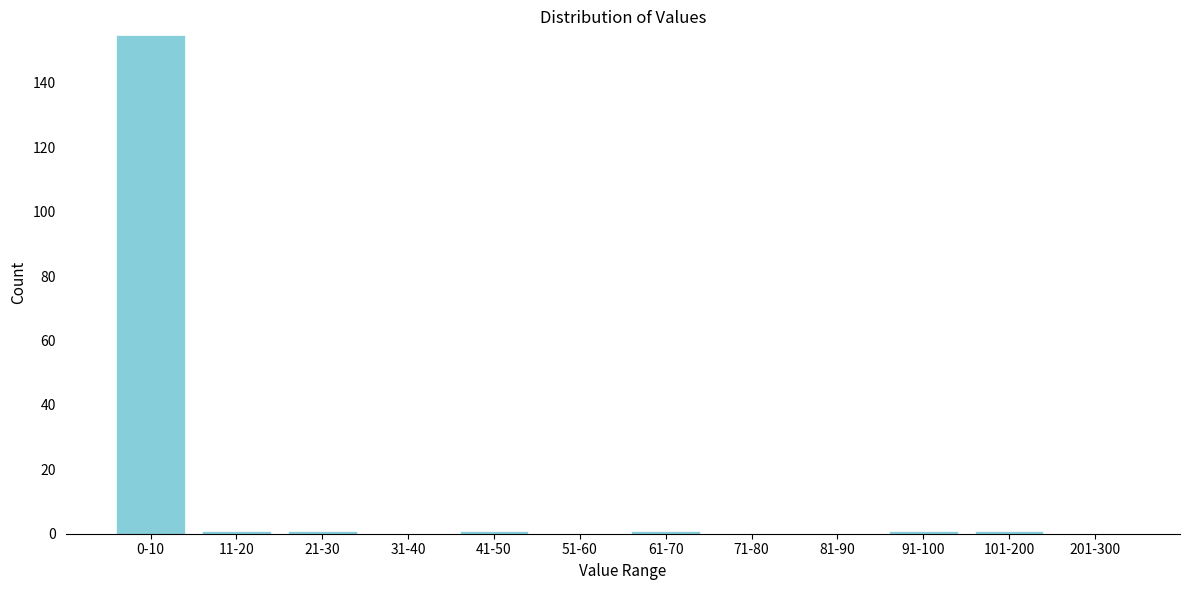

Reading left to right, transcribe all the data shown in this chart.

0-10=155	11-20=1	21-30=1	31-40=0	41-50=1	51-60=0	61-70=1	71-80=0	81-90=0	91-100=1	101-200=1	201-300=0